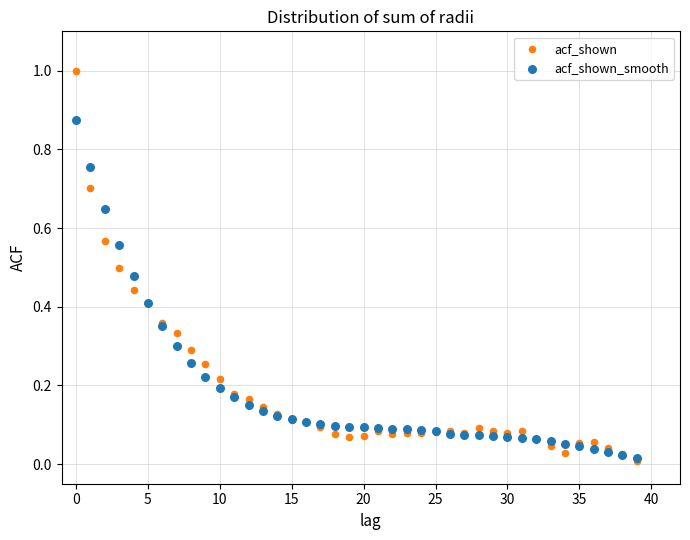

Which series reaches the maximum Y coordinate?

acf_shown